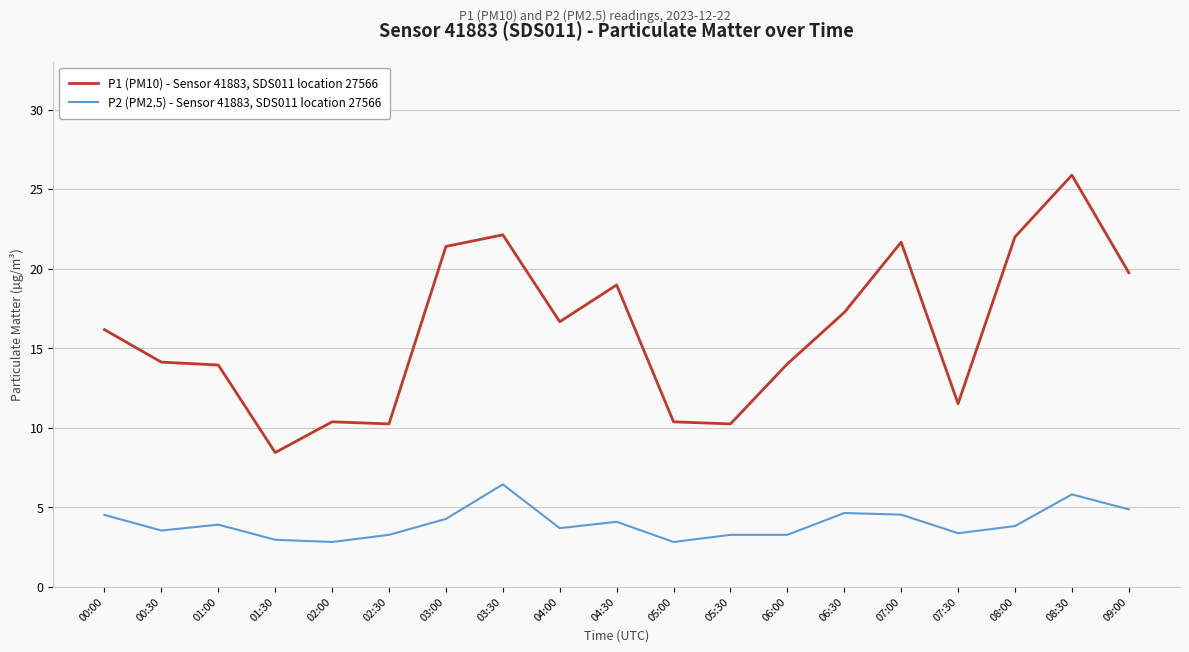

Between 06:30 and 08:30, which series saw the biggest shift?

P1 (PM10) - Sensor 41883, SDS011 location 27566